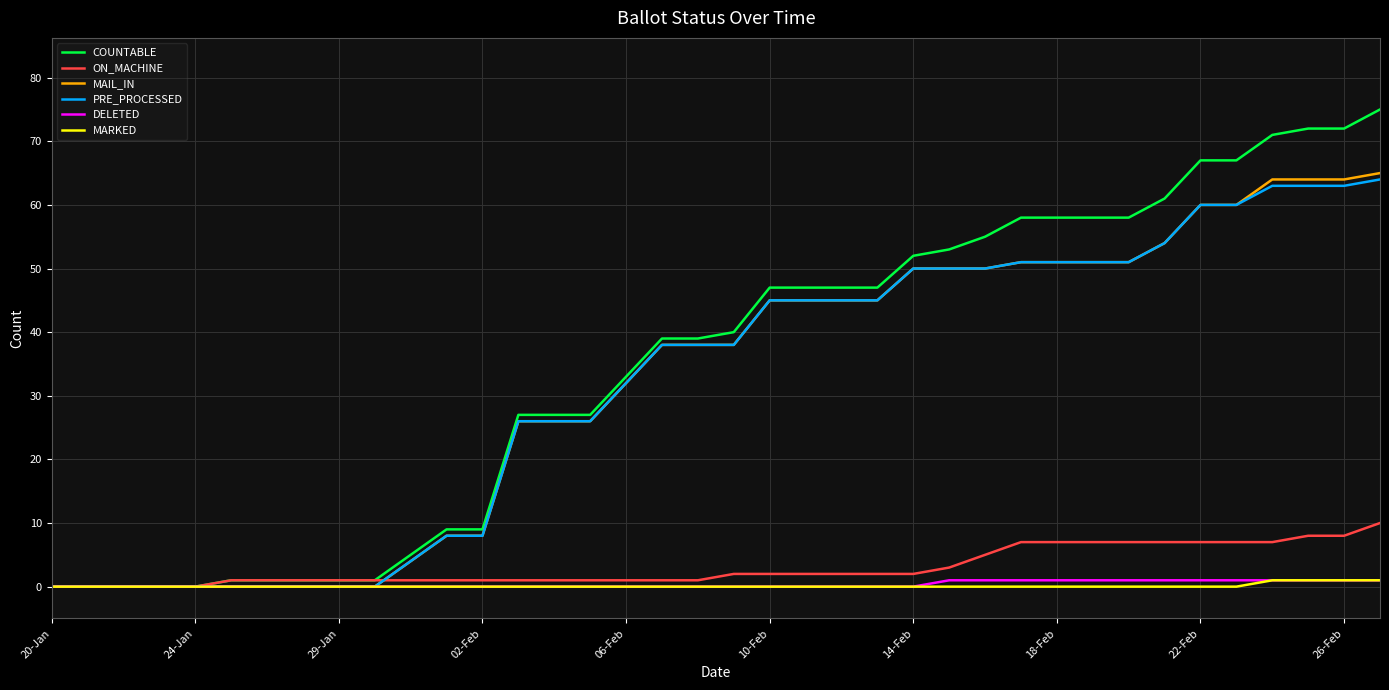

What is the average value of the PRE_PROCESSED series?

32